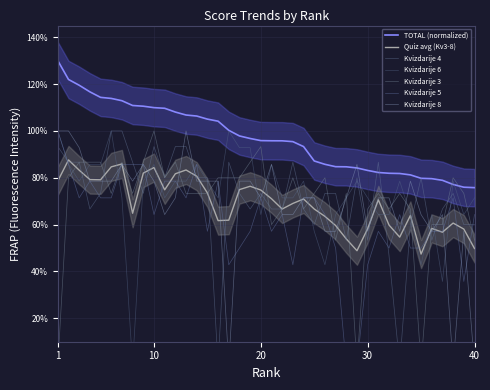

At which category does Kvizdarije 6 reach its first local peak?

6